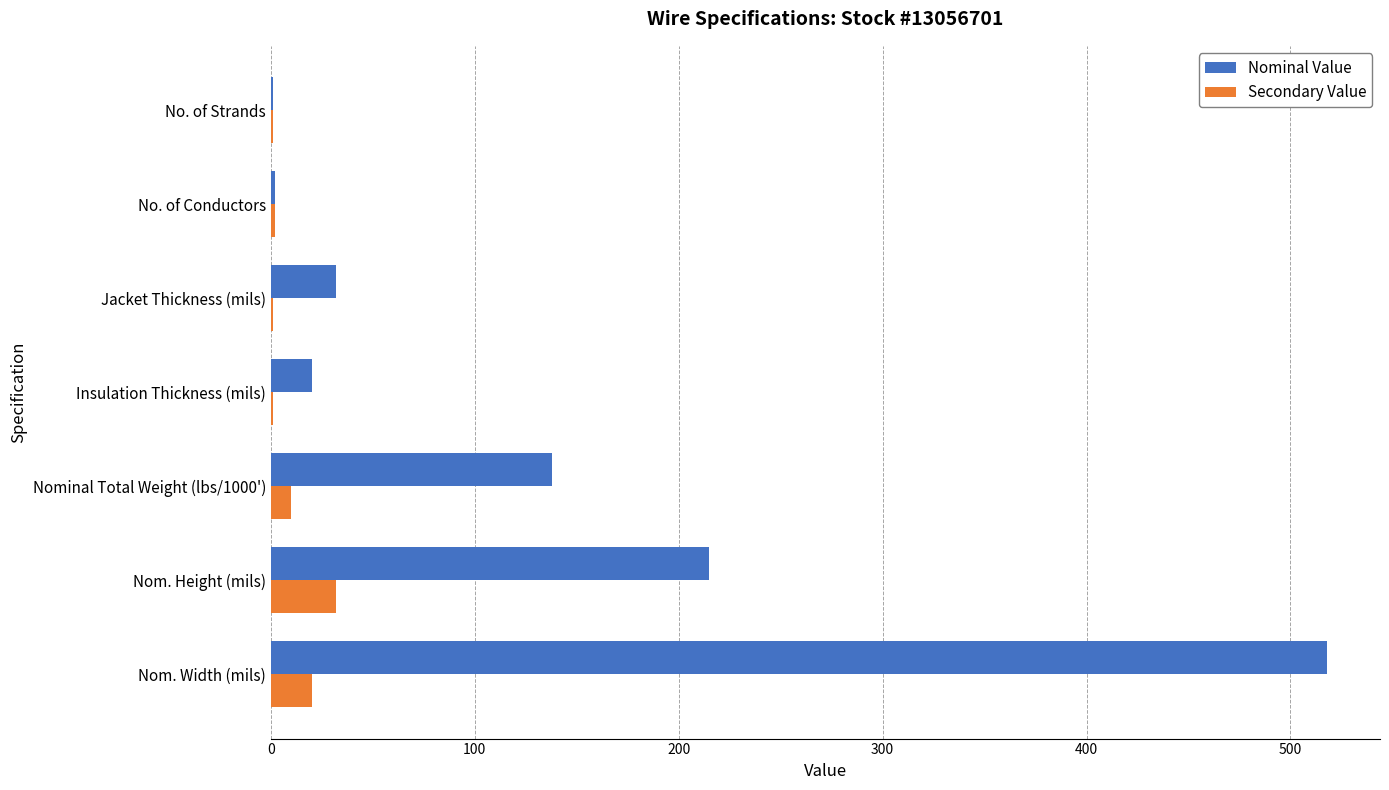

At which label is Nominal Value closest to 259?

Nom. Height (mils)